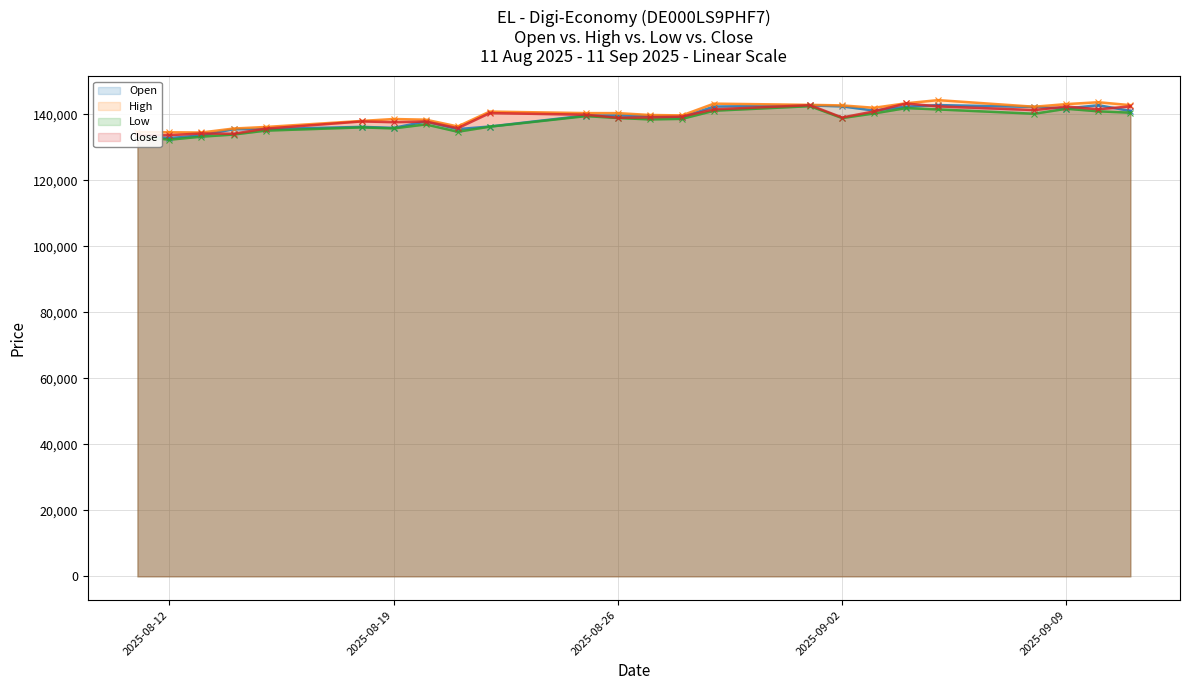

Rank the series by their maximum value, from highest to lowest.

High, Close, Open, Low